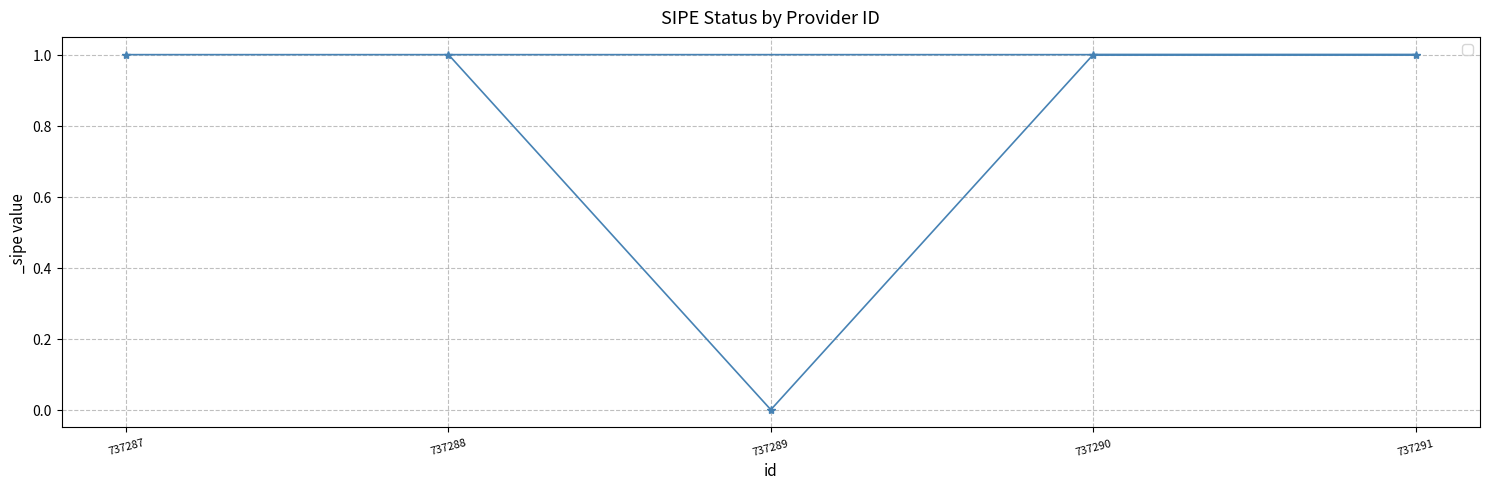

List the labels in order of value, smallest first.

737289, 737287, 737291, 737290, 737288